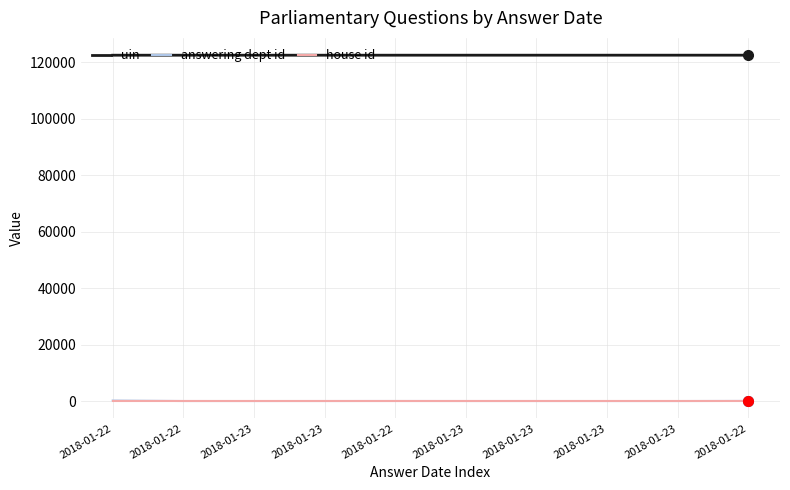

What is the sum of the house id values at 2018-01-23 and 2018-01-22?

2